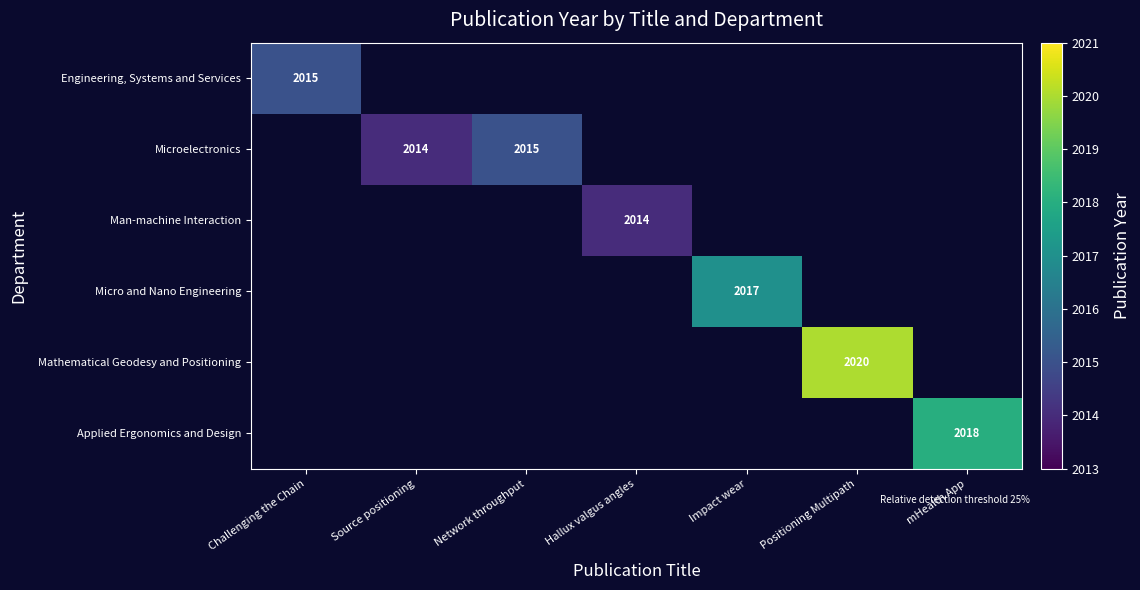

The Engineering, Systems and Services series shows 2015 at Challenging the Chain. True or false?

True